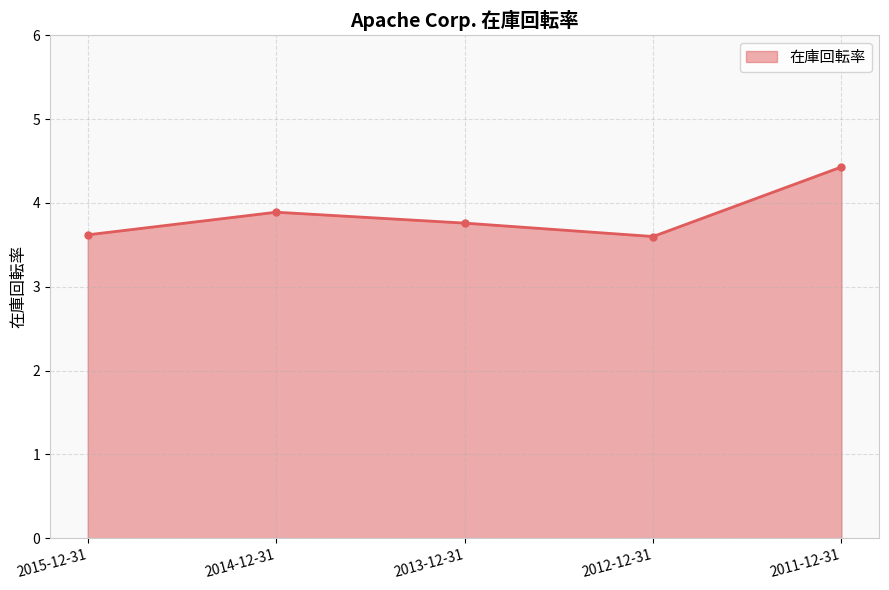

Reading left to right, transcribe all the data shown in this chart.

2015-12-31=3.6	2014-12-31=3.9	2013-12-31=3.8	2012-12-31=3.6	2011-12-31=4.4